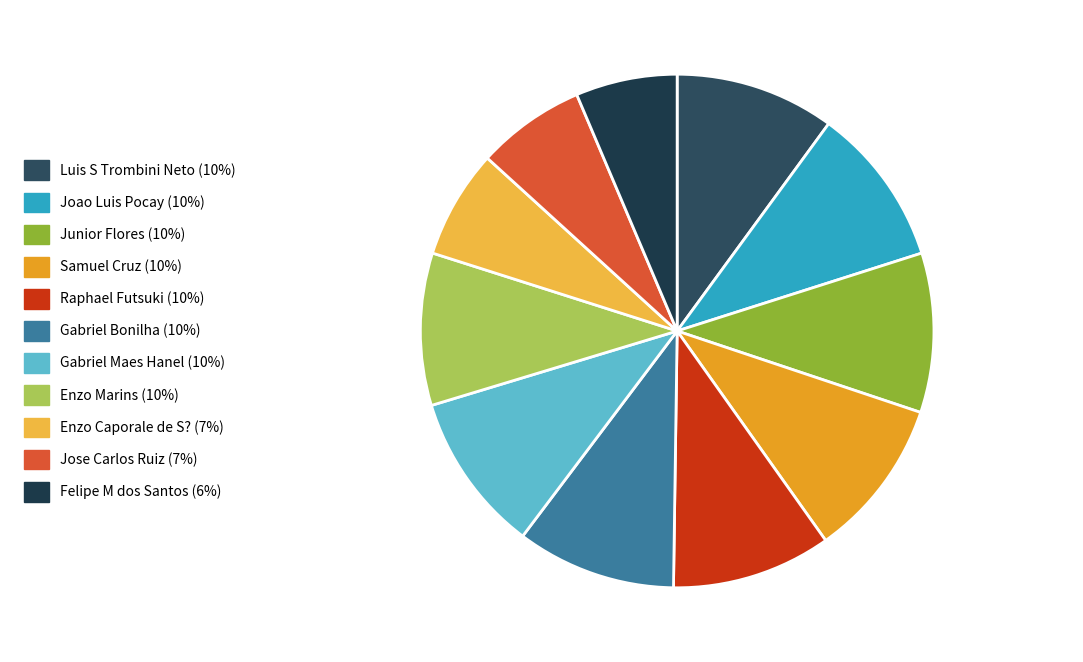

What is the ratio of the value at Felipe M dos Santos to the value at Enzo Marins?

0.7